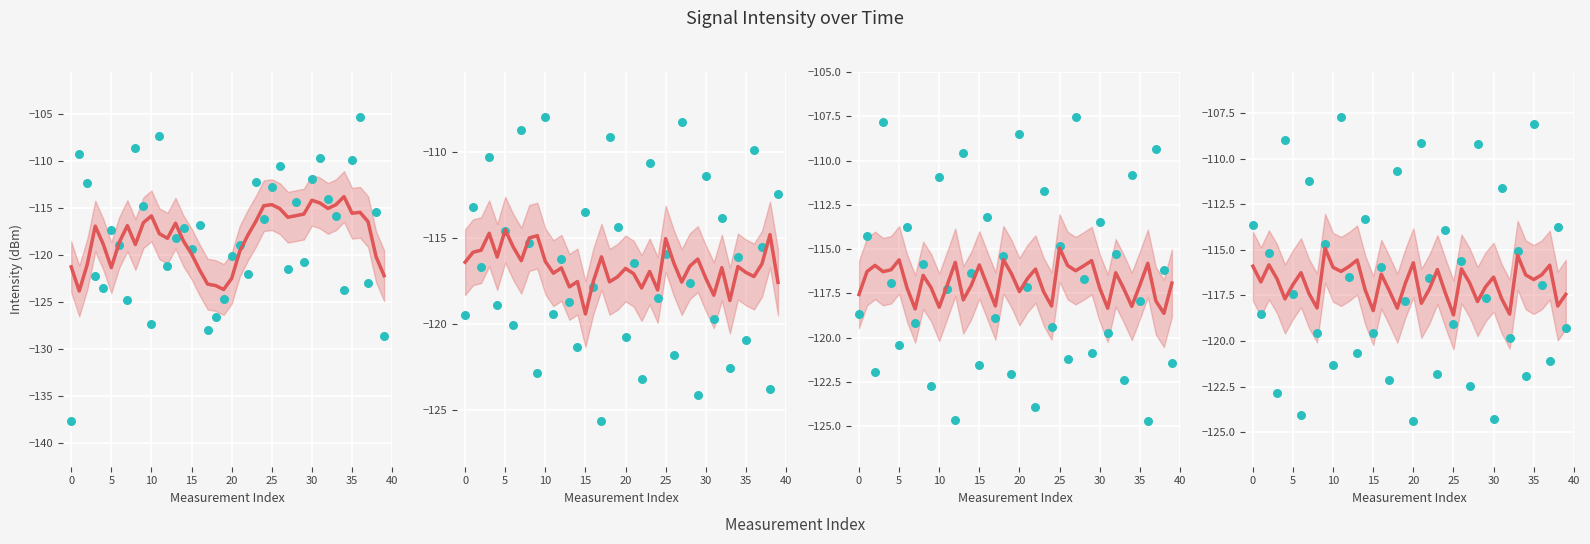

Which series has the largest Y range (max minus min)?

intensity(dBm)